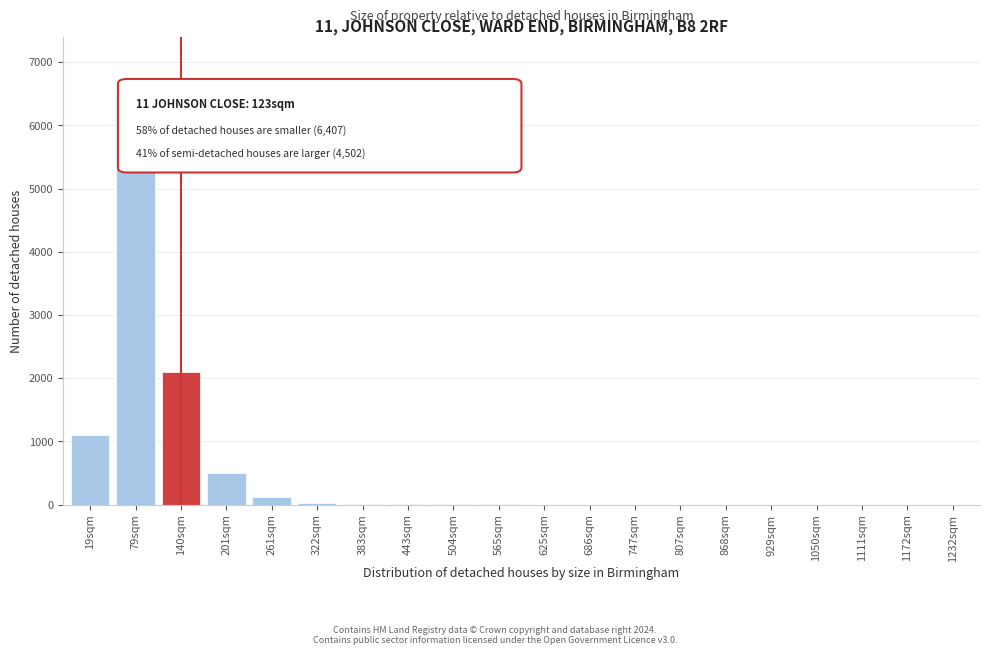

At which label is the value closest to 3250?

140sqm